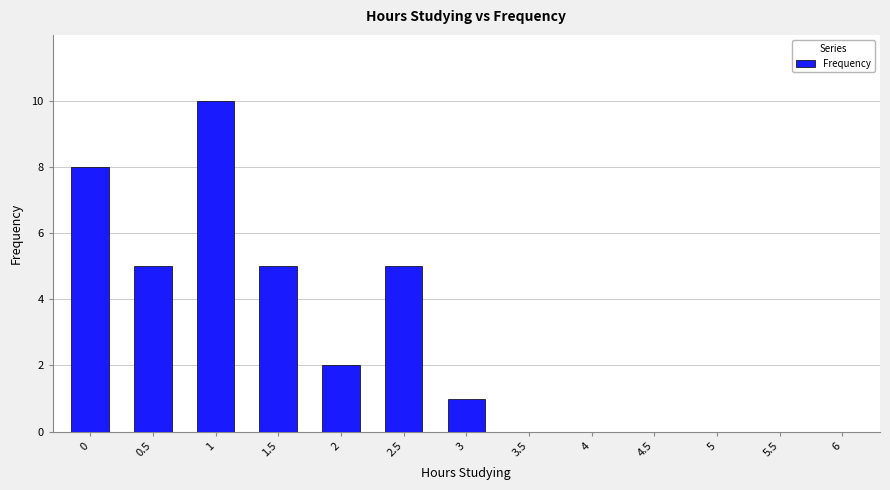

What is the average value?

3